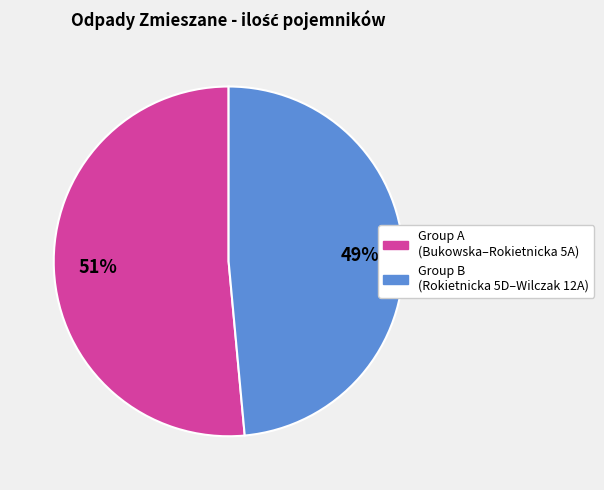

To the nearest percent, what is the average slice percentage?

50%